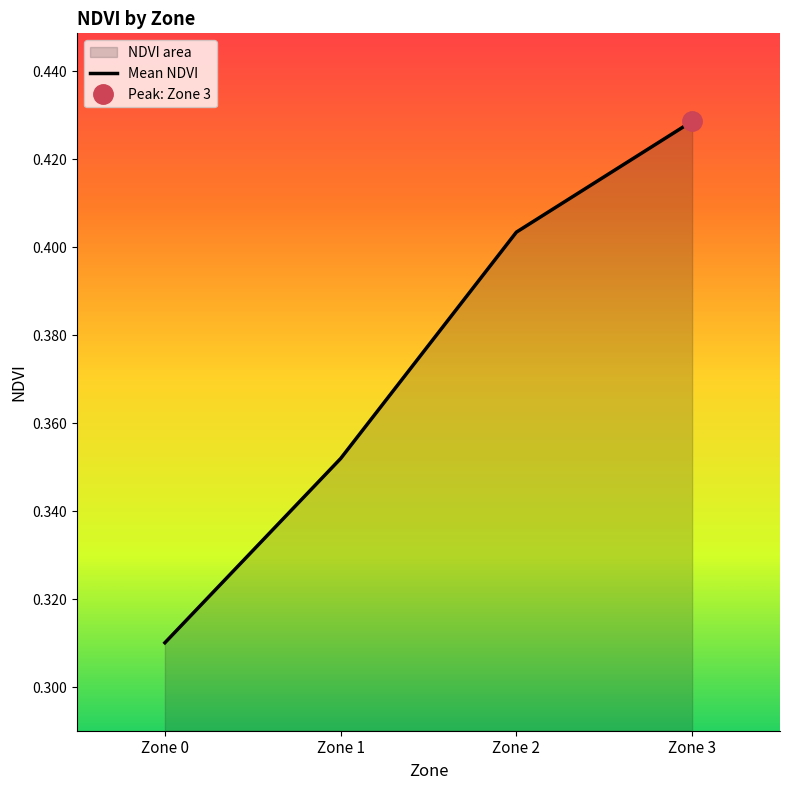

How many lines are shown in the chart?

1